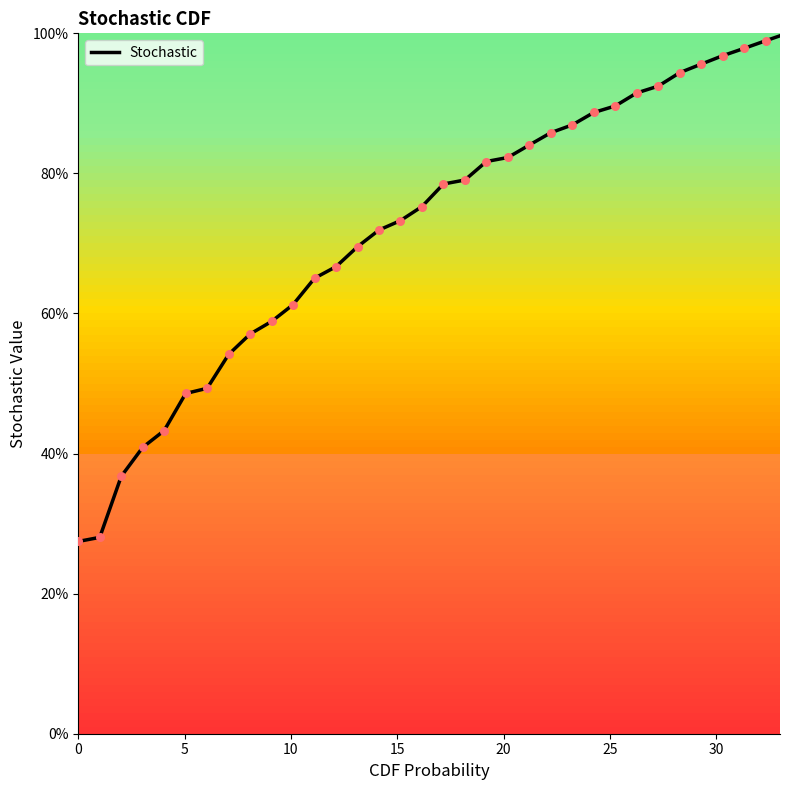

What is the maximum value shown in the chart?

100.0